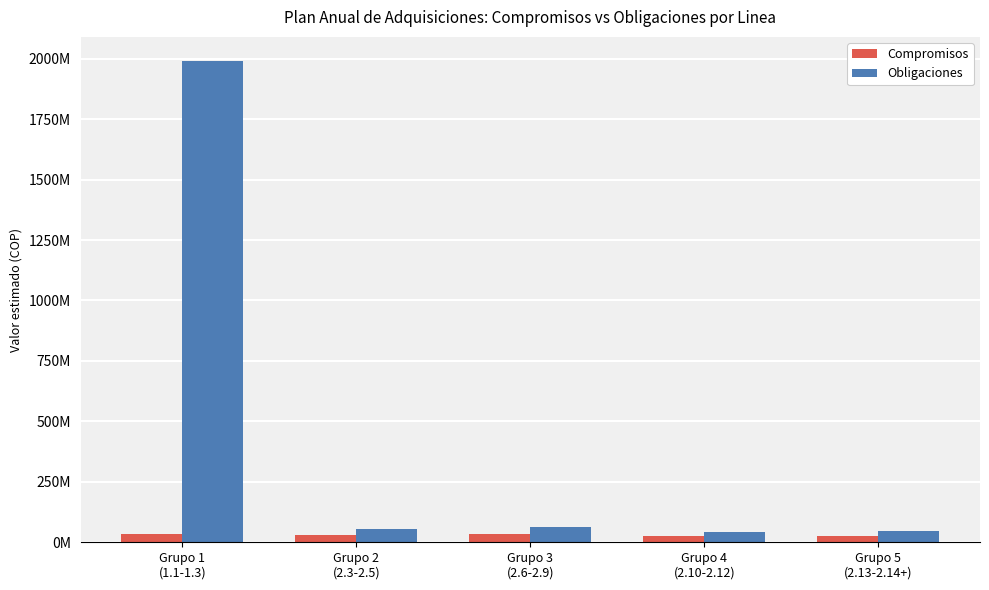

At which label does Compromisos first exceed 28693200?

Grupo 1
(1.1-1.3)